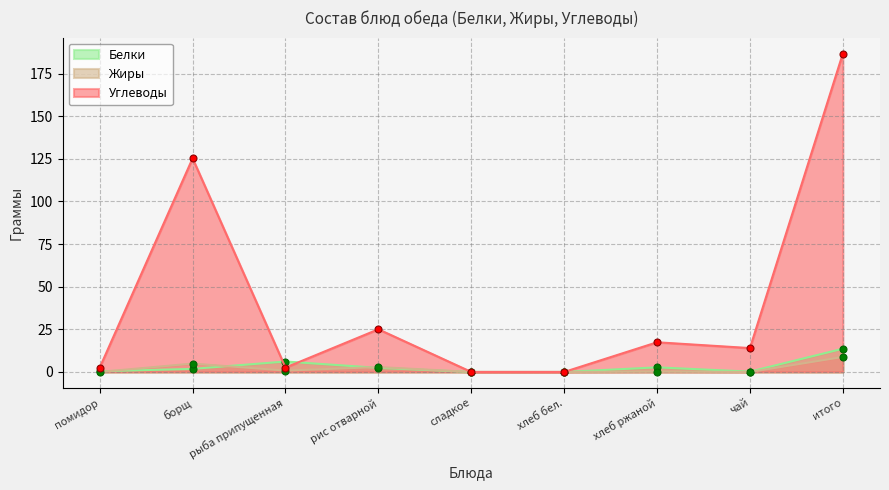

What is the highest value of the Углеводы series?

186.7